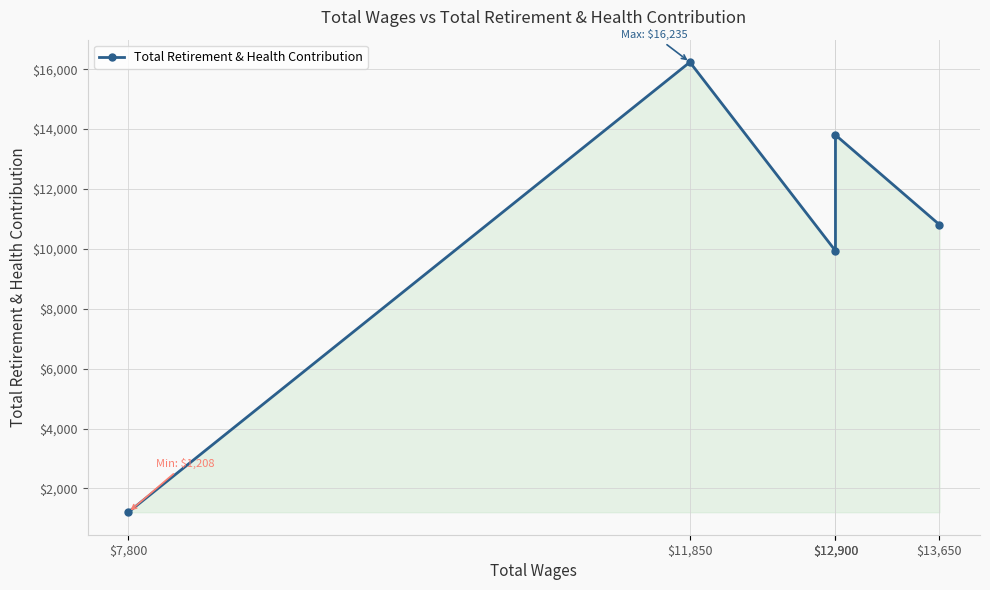

What is the ratio of the value at $13,650 to the value at $7,800?

8.9